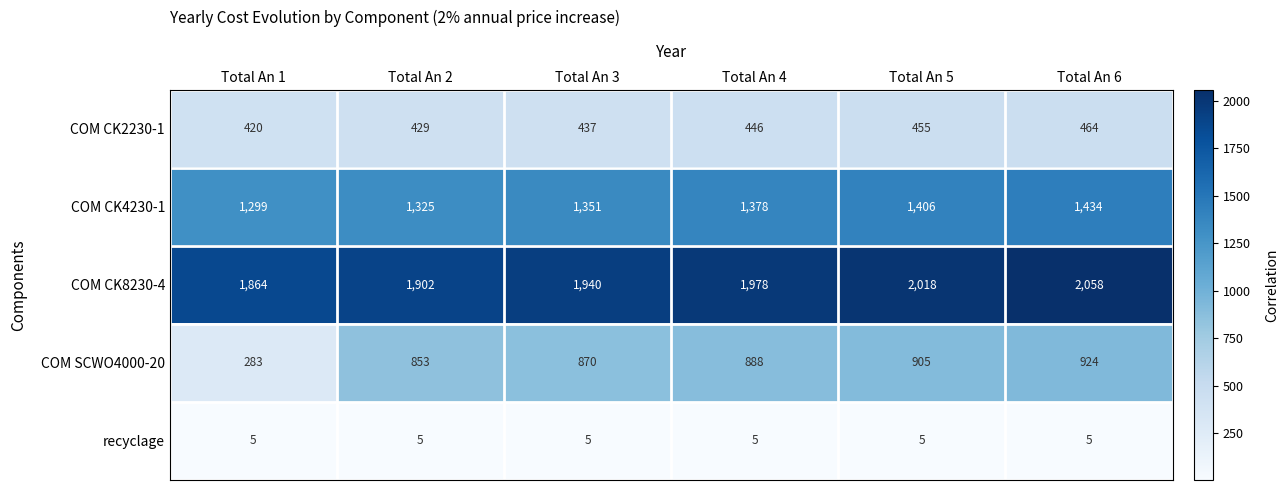

Is it true that COM CK2230-1 equals 464 at Total An 6?

True